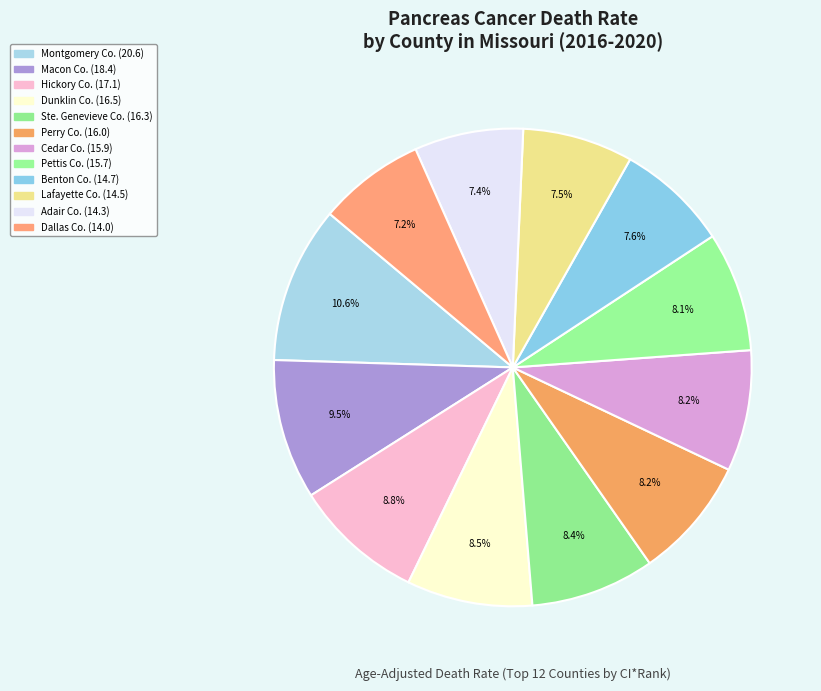

How many slices are in this pie chart?

12